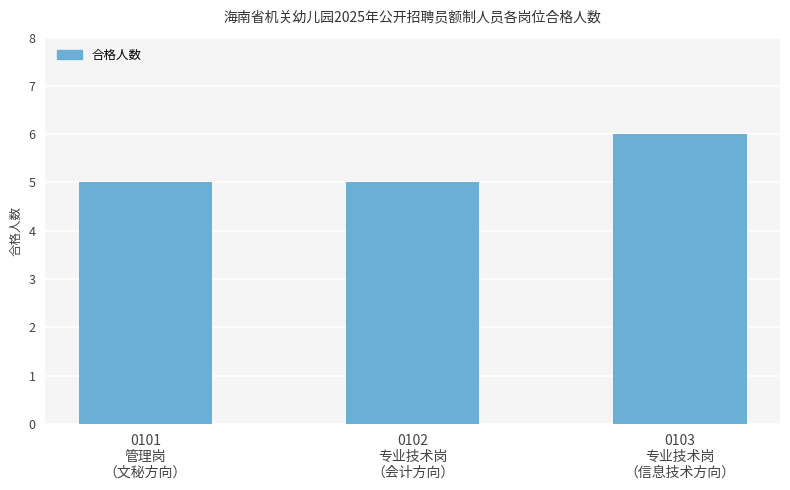

What is the value of the 3rd bar from the left?

6